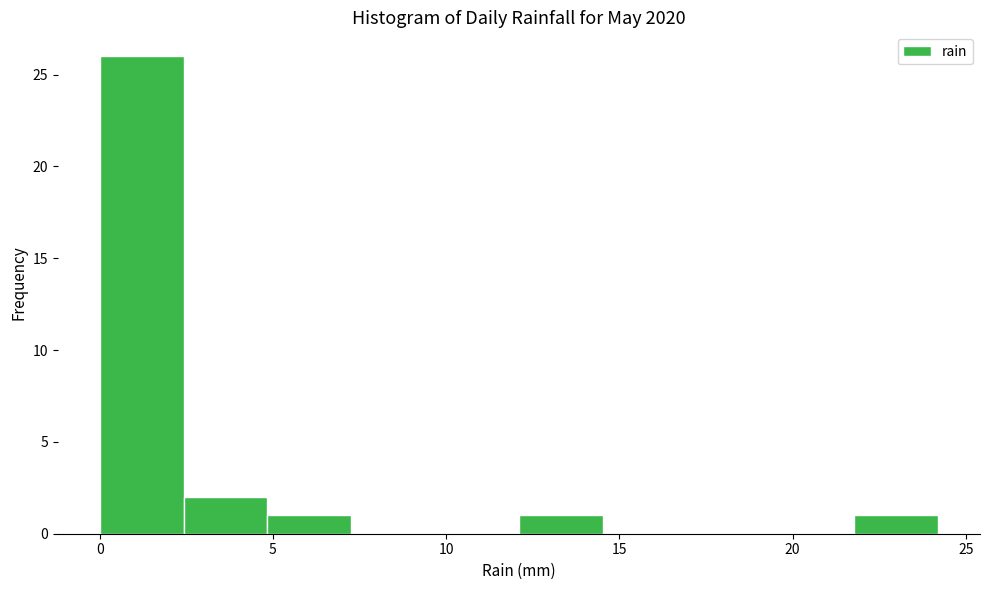

Reading left to right, list every bar in this chart as the range it spans on the x-axis followed by its height. Neither the bar edges nor the heights are printed on the chart, so give them approximately, as read against the axes.

0.0 to 2.5: 26
2.5 to 5.0: 2
5.0 to 7.5: 1
7.5 to 9.5: 0
9.5 to 12.0: 0
12.0 to 14.5: 1
14.5 to 17.0: 0
17.0 to 19.5: 0
19.5 to 22.0: 0
22.0 to 24.0: 1